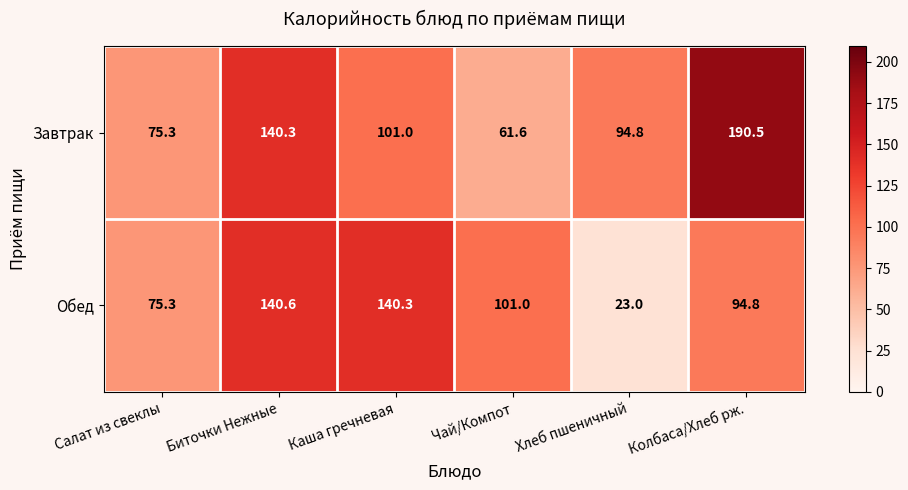

The Завтрак series shows 250.7 at Биточки Нежные. True or false?

False